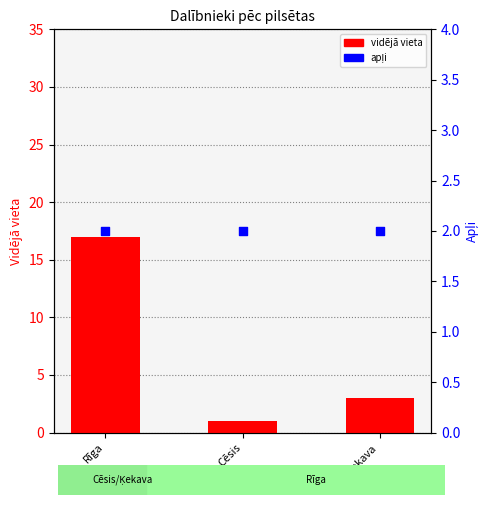

What are all the series names shown in the legend?

vidējā vieta, apļi